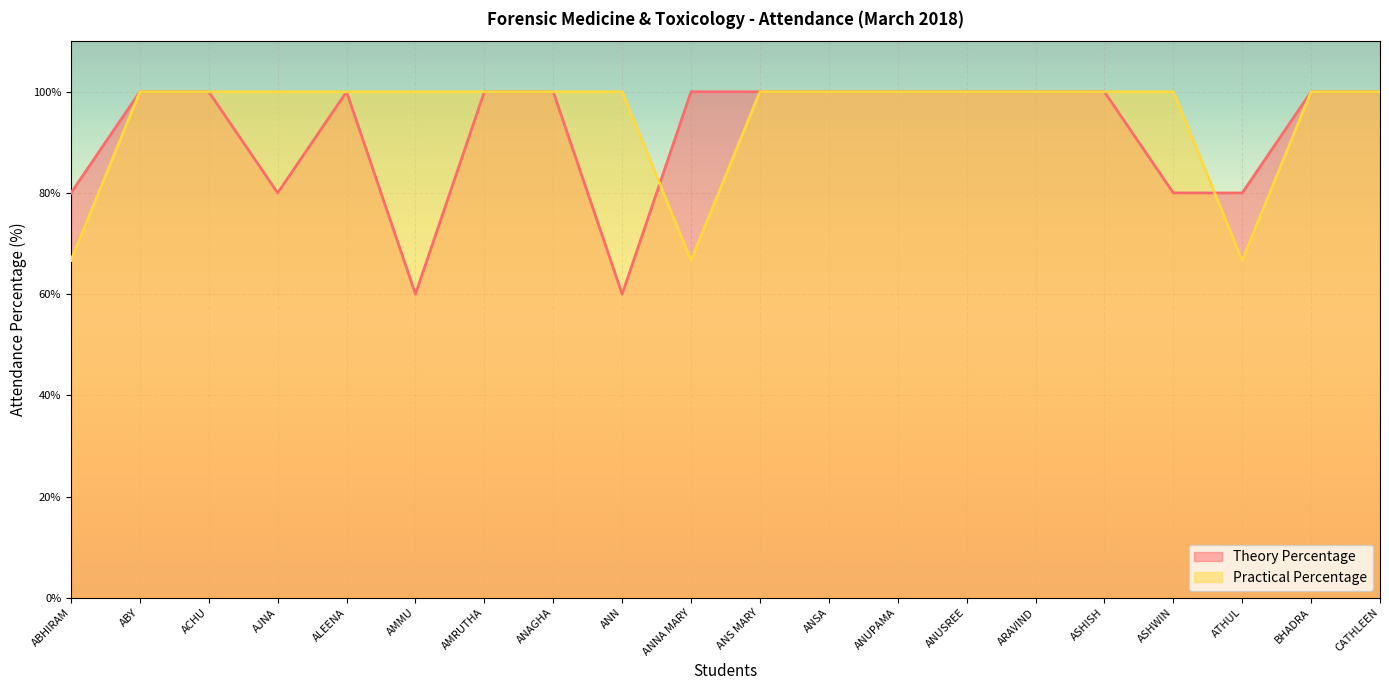

True or false: Practical Percentage and Theory Percentage cross at least once.

True